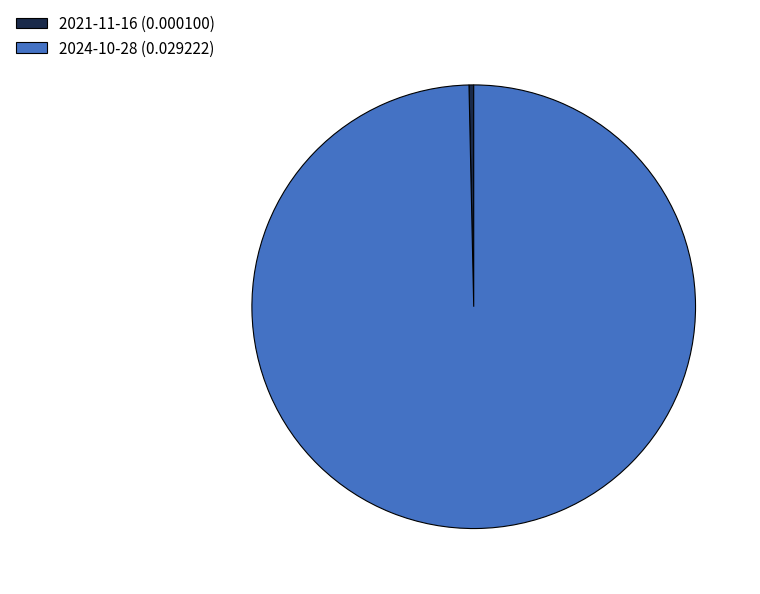

Combined, do 2021-11-16 (0.000100) and 2024-10-28 (0.029222) account for over 50%?

Yes